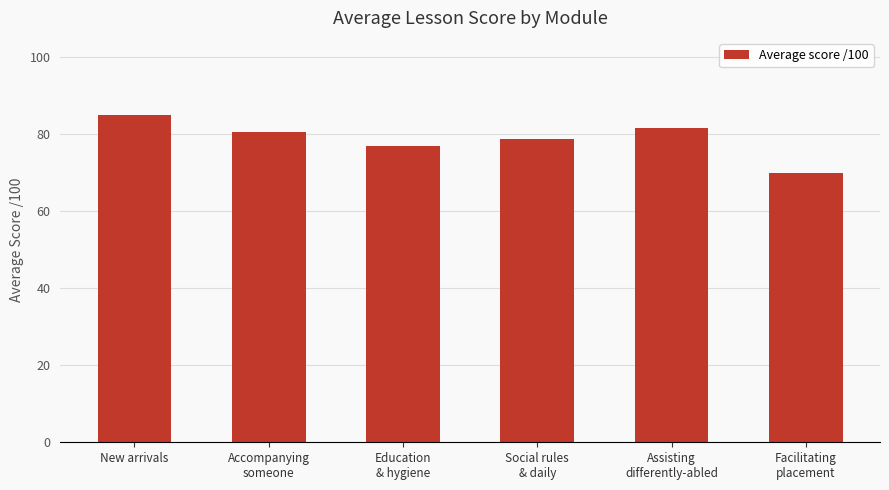

What is the value of the 6th bar from the left?

69.9